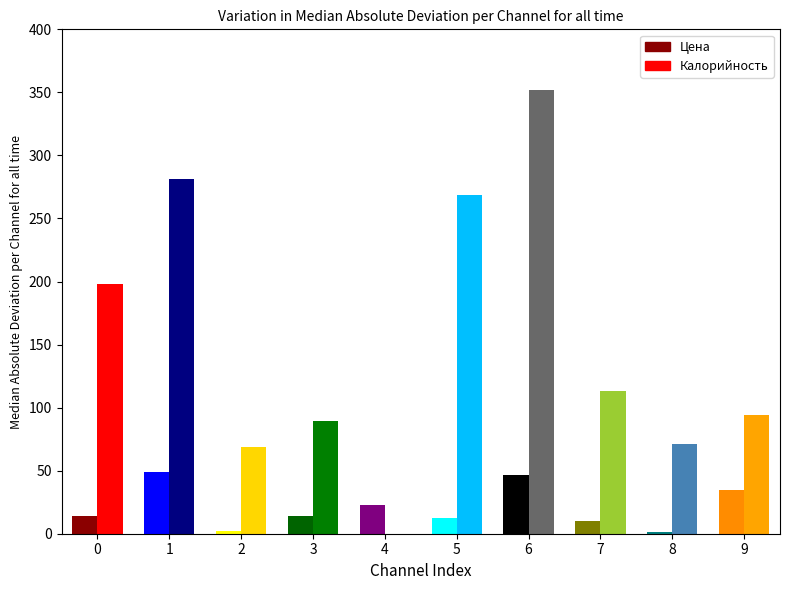

The value of Цена at 0 is 13.9. True or false?

True